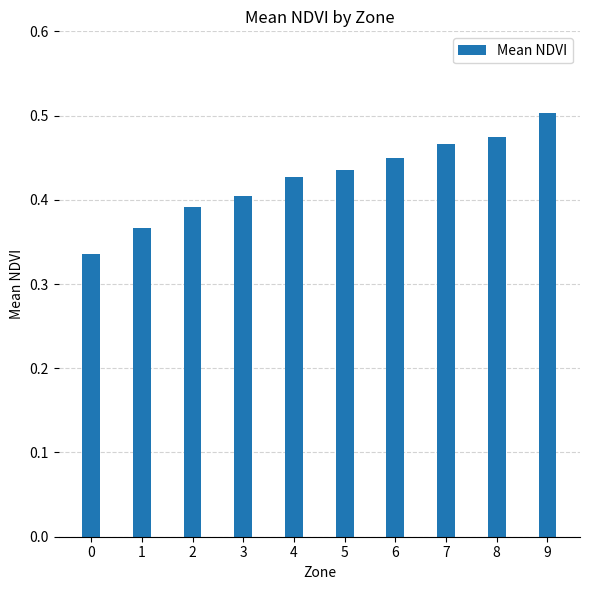

Are the bars grouped side by side (vs. stacked)?

No